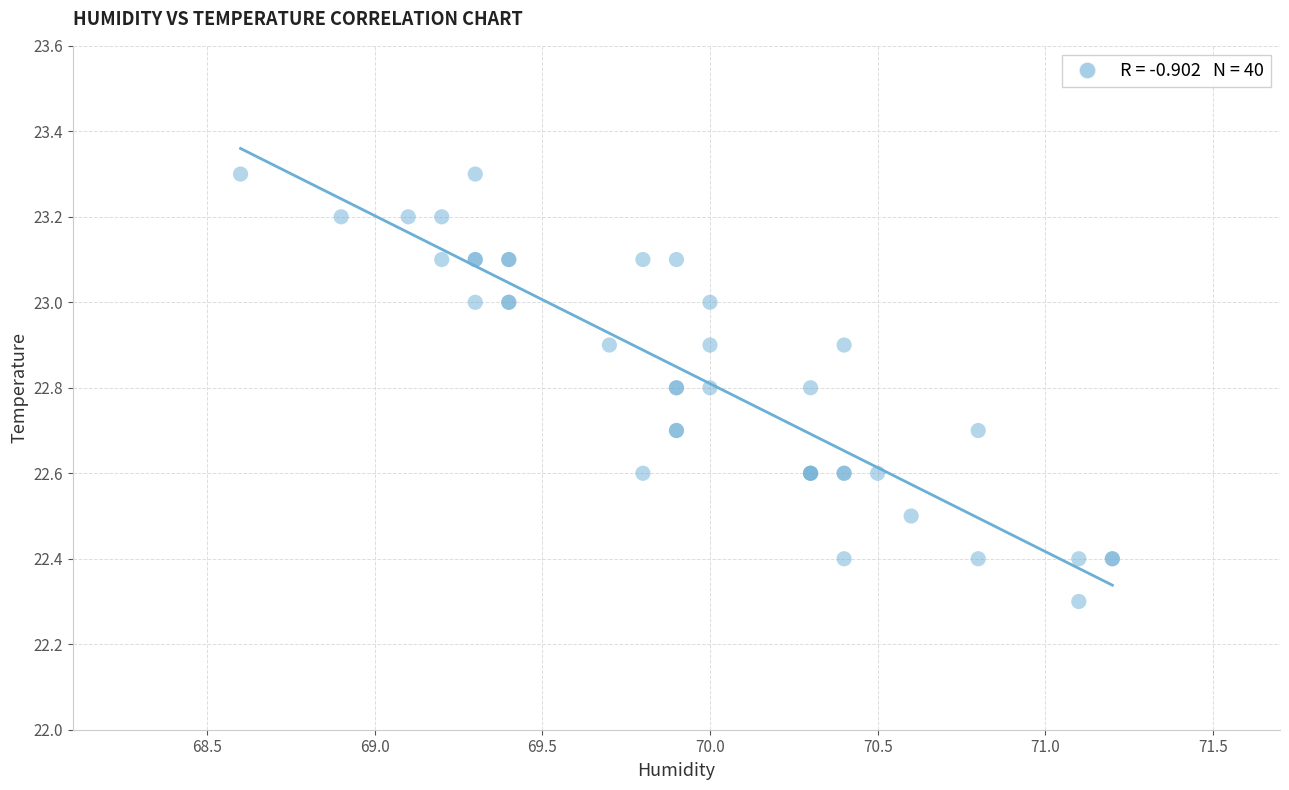

What Y value in the scatter plot is closest to 22?

22.3